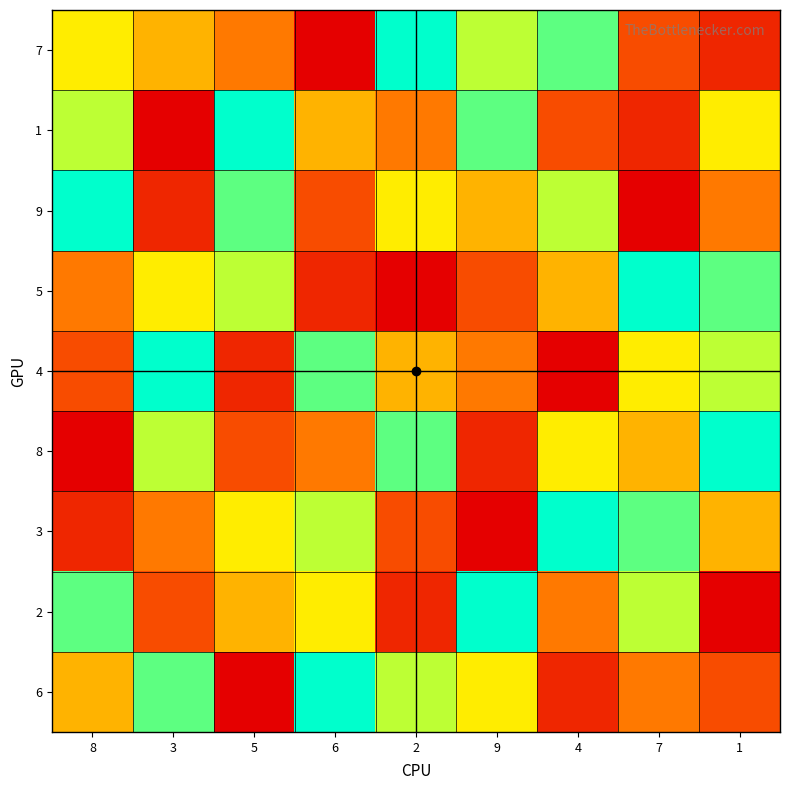

What is the maximum value shown in the chart?

9